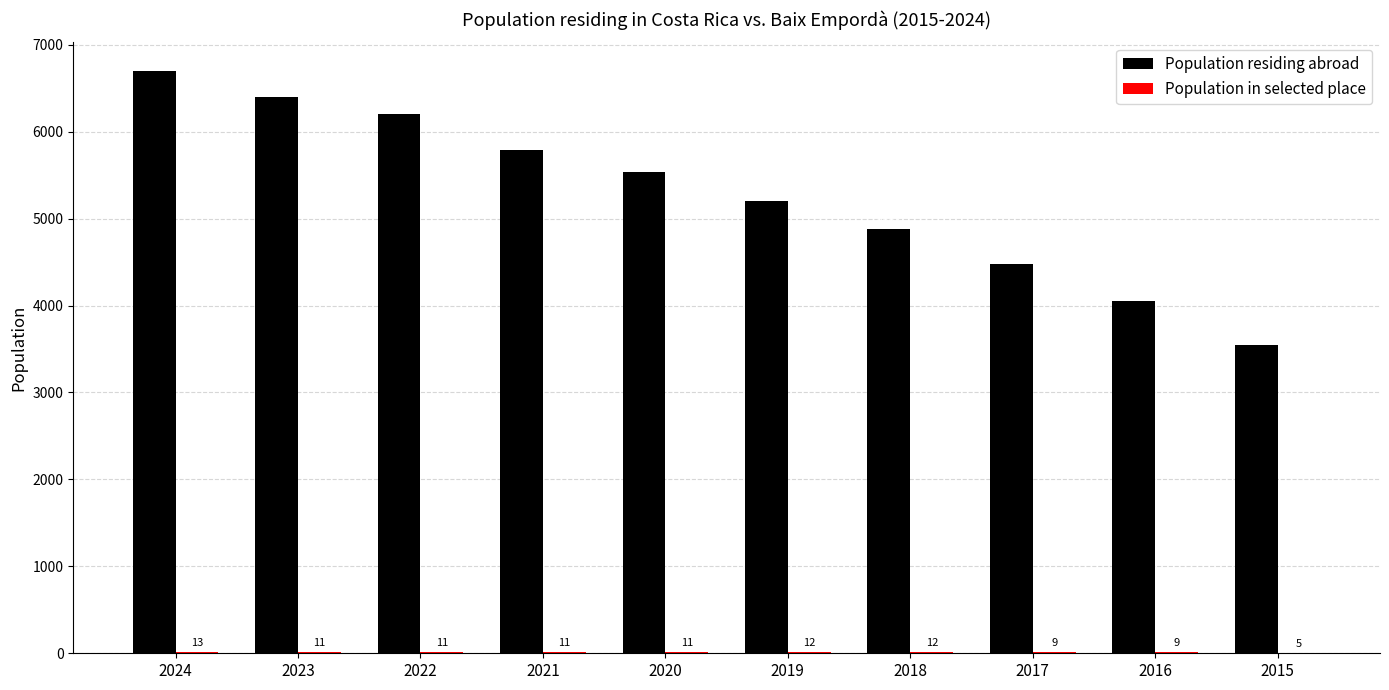

Which series has the largest total across all categories?

Population residing abroad